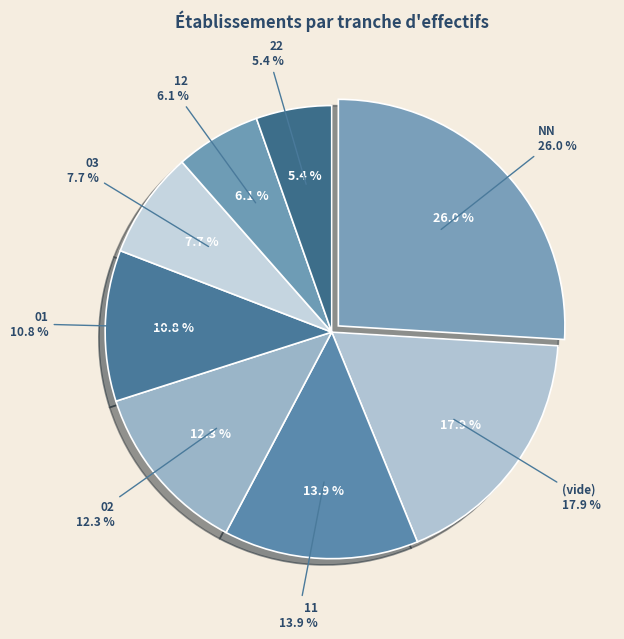

Is it true that 01 is 21% of the pie?

False